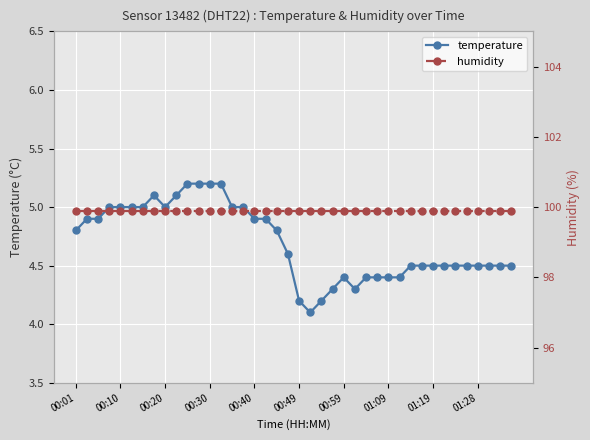

True or false: temperature has a value of 4.4 at 00:59.

True